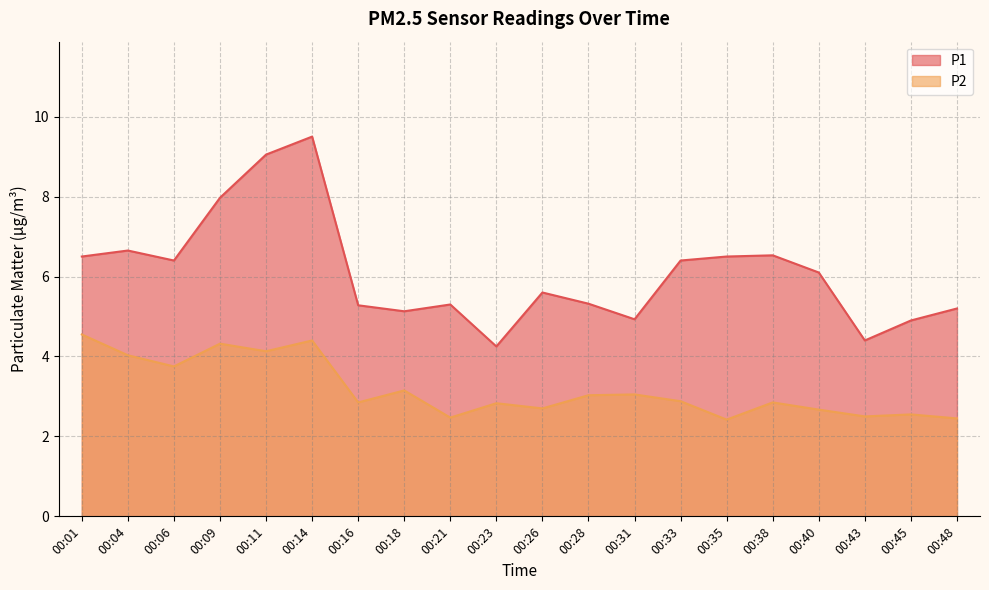

Where is the first local maximum for P2?

00:09